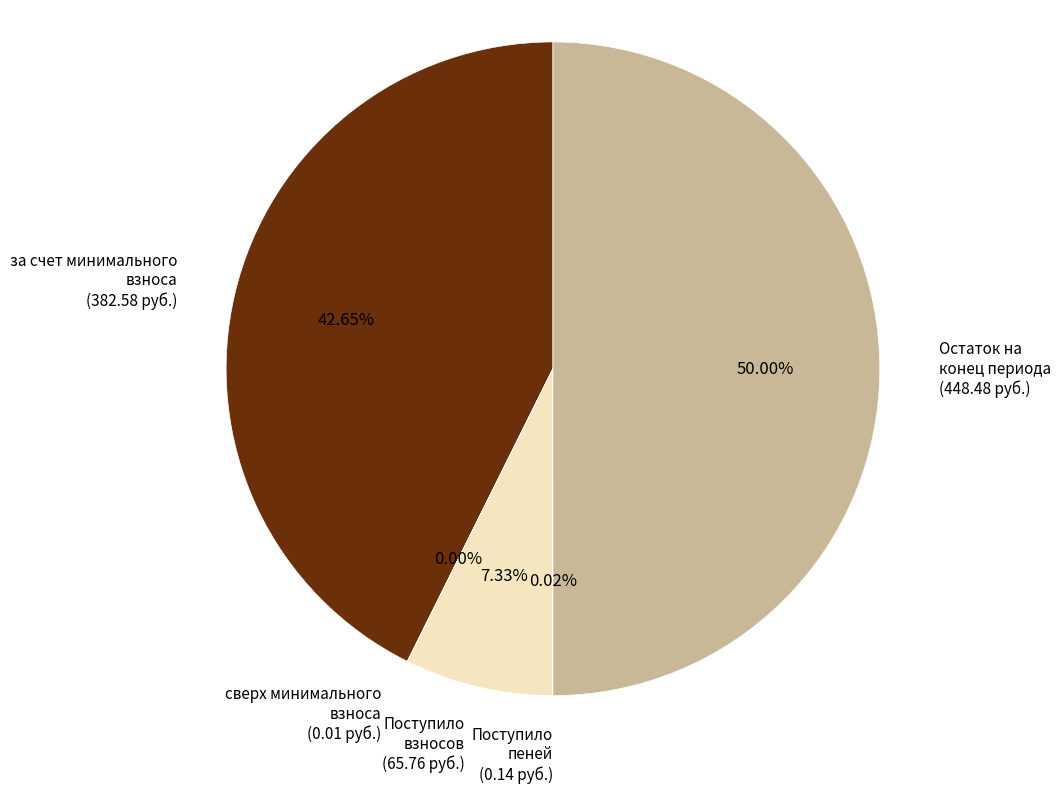

Rank the categories by value from lowest to highest.

сверх минимального размера взноса, Поступило пеней, Поступило взносов, за счет минимального взноса, Остаток на конец периода